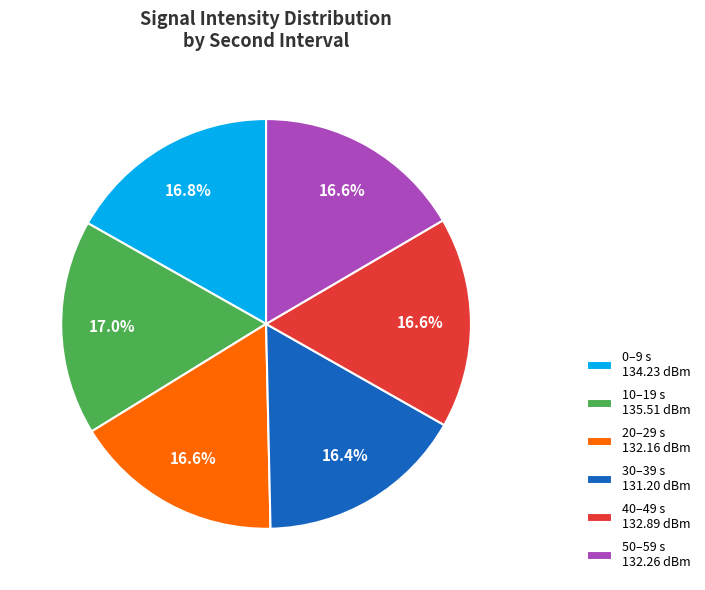

Does 0–9 s 134.23 dBm represent more than half of the total?

No